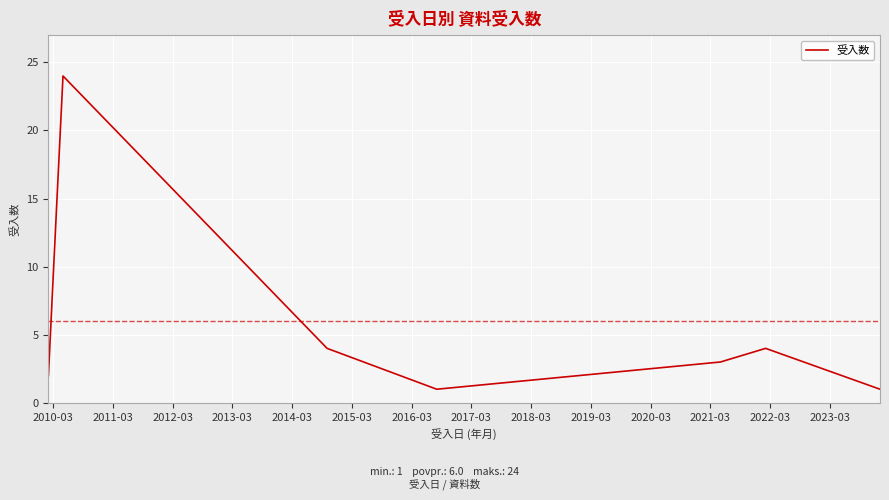

How many lines are shown in the chart?

1